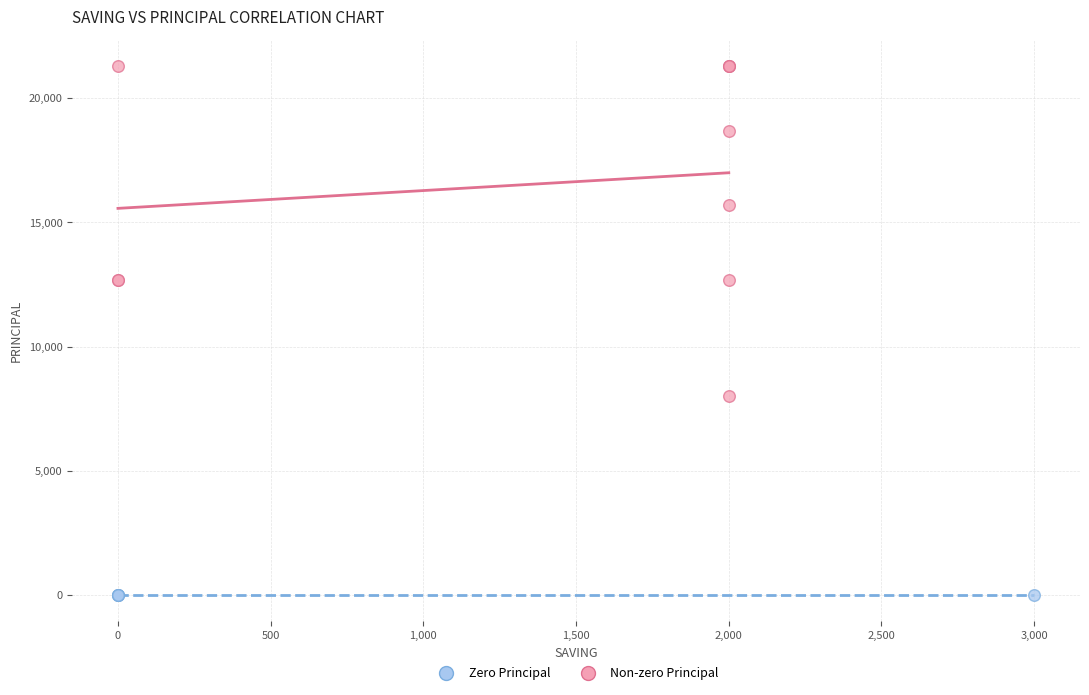

Which series reaches the minimum Y coordinate?

Zero Principal